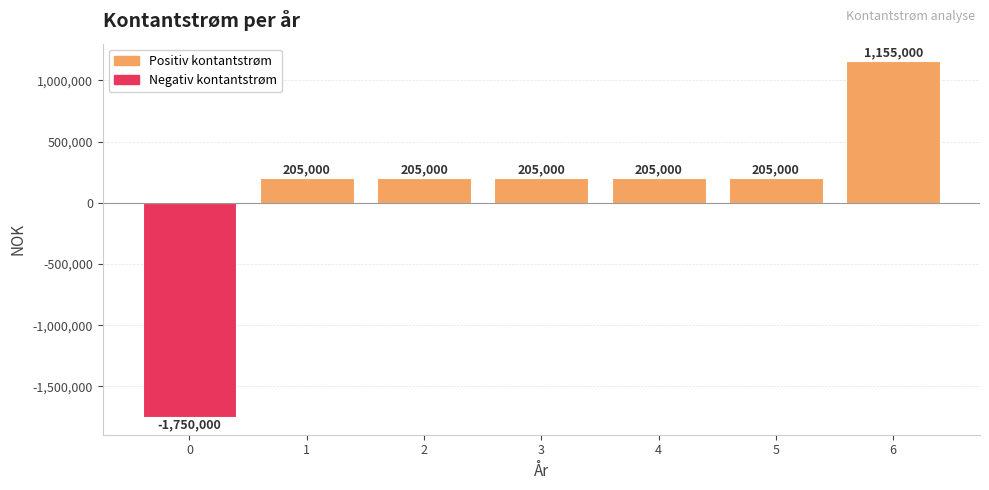

What is the minimum value shown in the chart?

-1750000